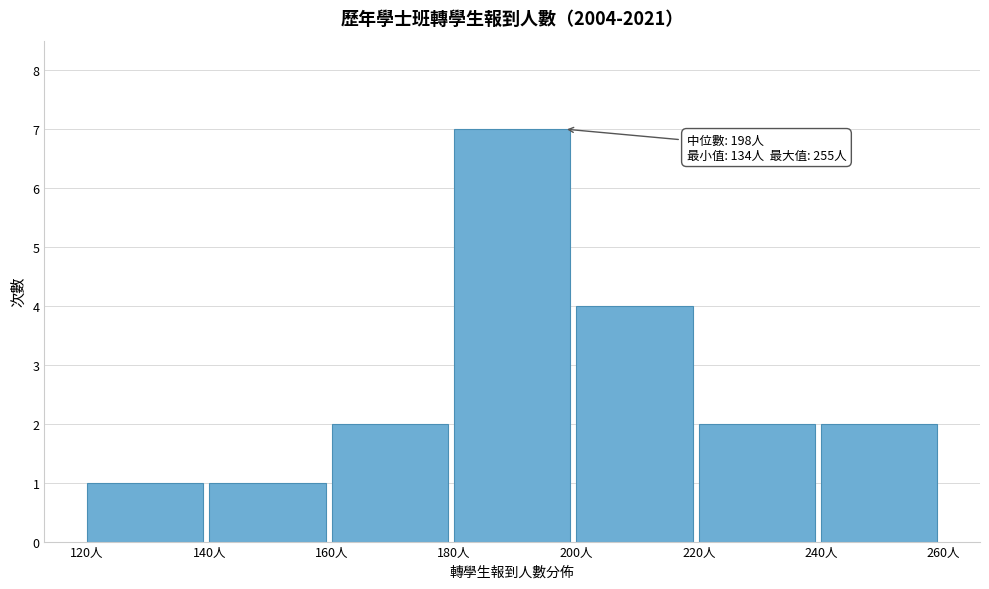

Over which range of the x-axis is the bar tallest?

180 to 200